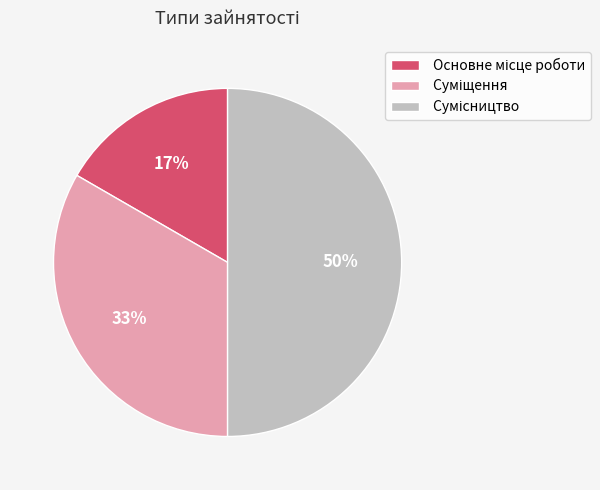

To the nearest percent, what is the average slice percentage?

33%